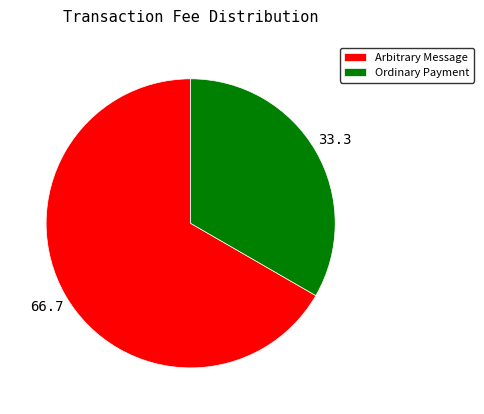

Is it true that Arbitrary Message is 67% of the pie?

True